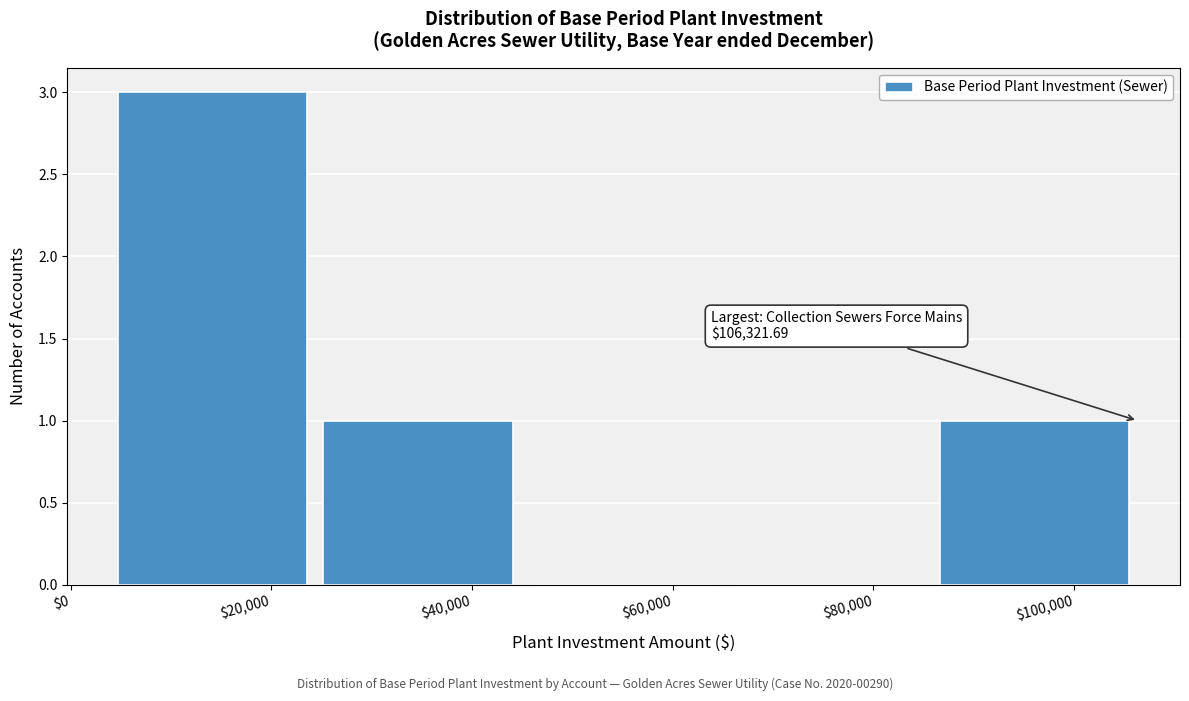

Which range on the x-axis has the tallest bar?

4000 to 24000